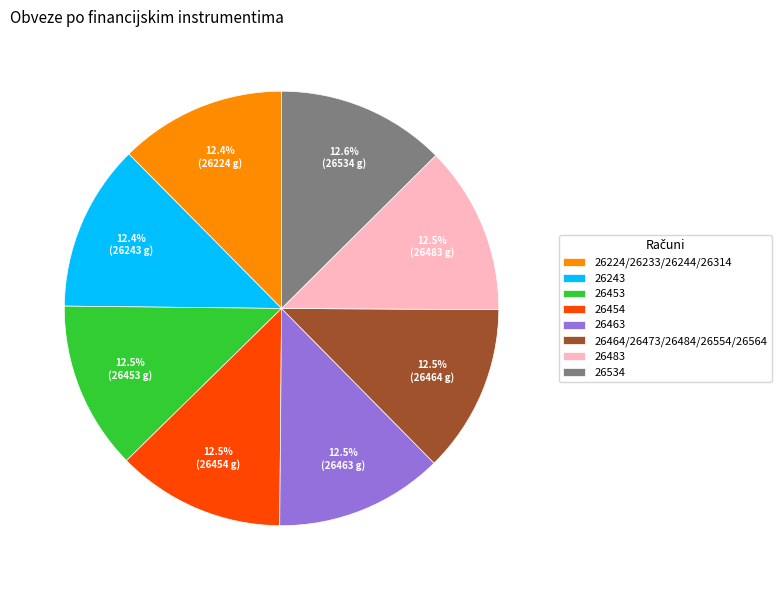

Does any single category account for the majority?

No